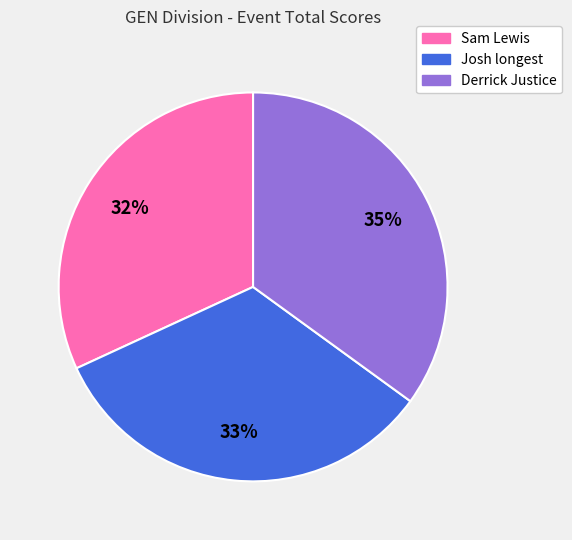

Which category has the biggest portion of the pie?

Derrick Justice